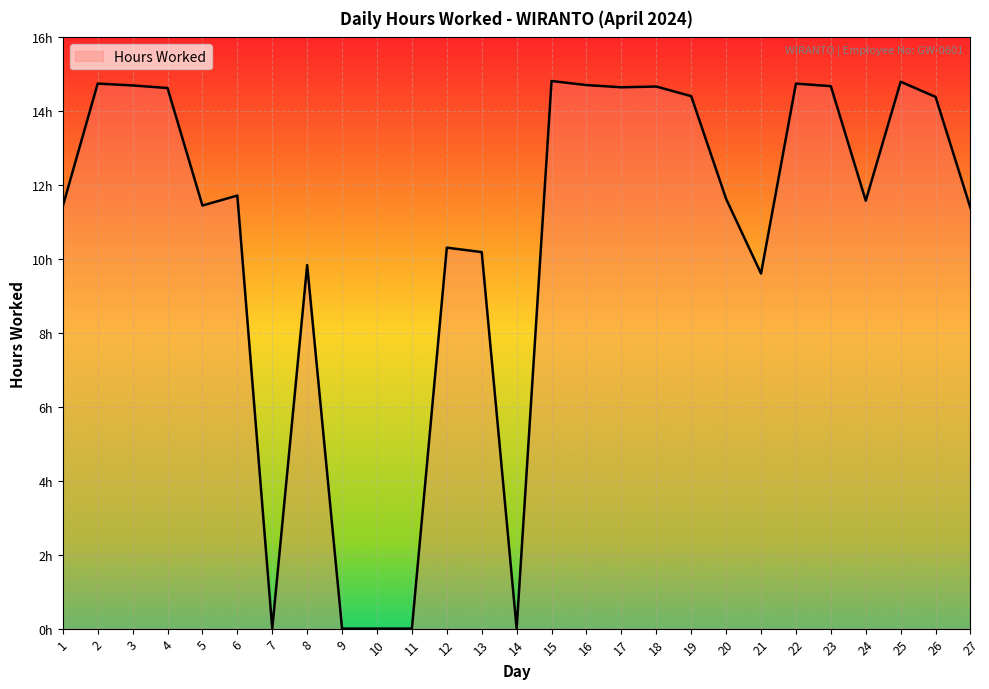

Does the chart have visible grid lines?

Yes